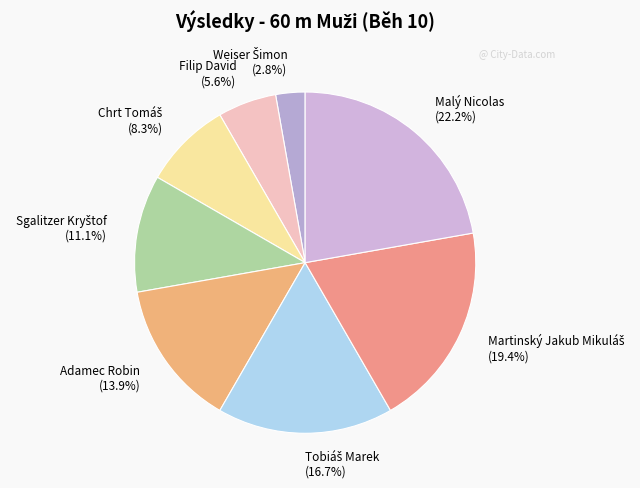

How many segments does this pie chart have?

8